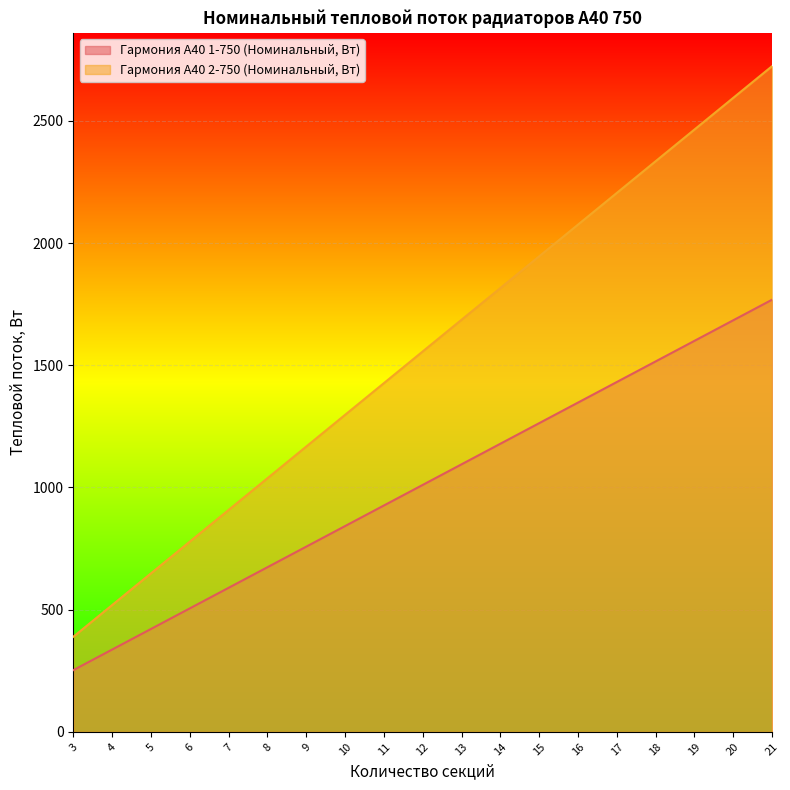

What is the sum of all Гармония А40 1-750 (Номинальный, Вт) values?

19197.6